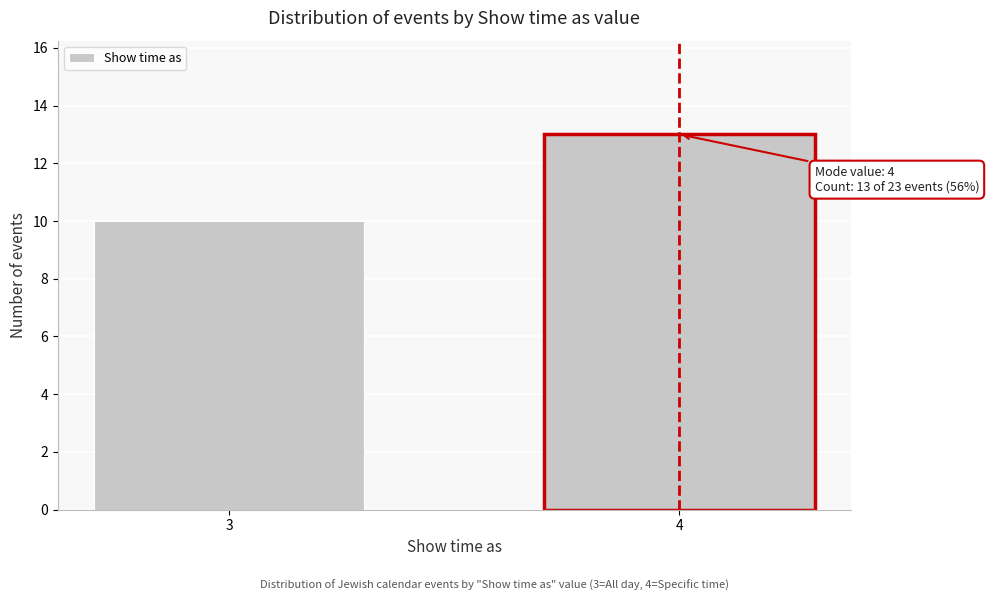

Reading right to left, extract all data points from this chart.

13	10